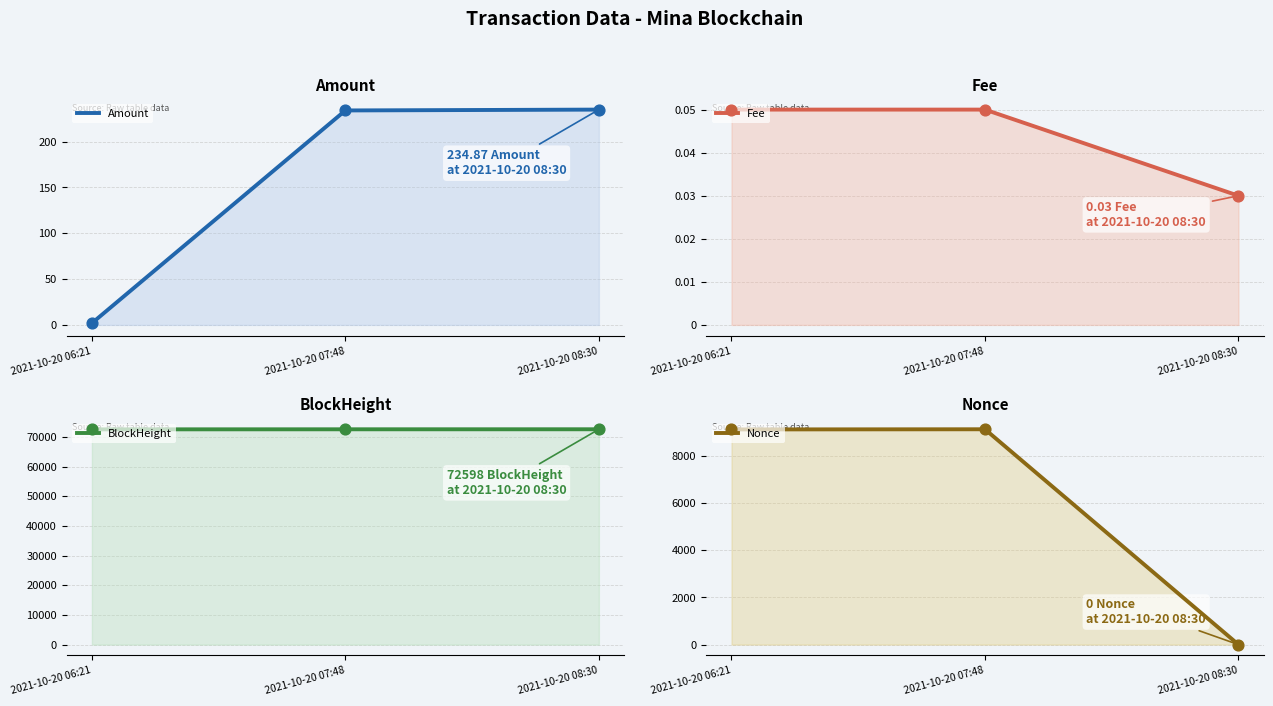

Which series has the largest total across all categories?

BlockHeight